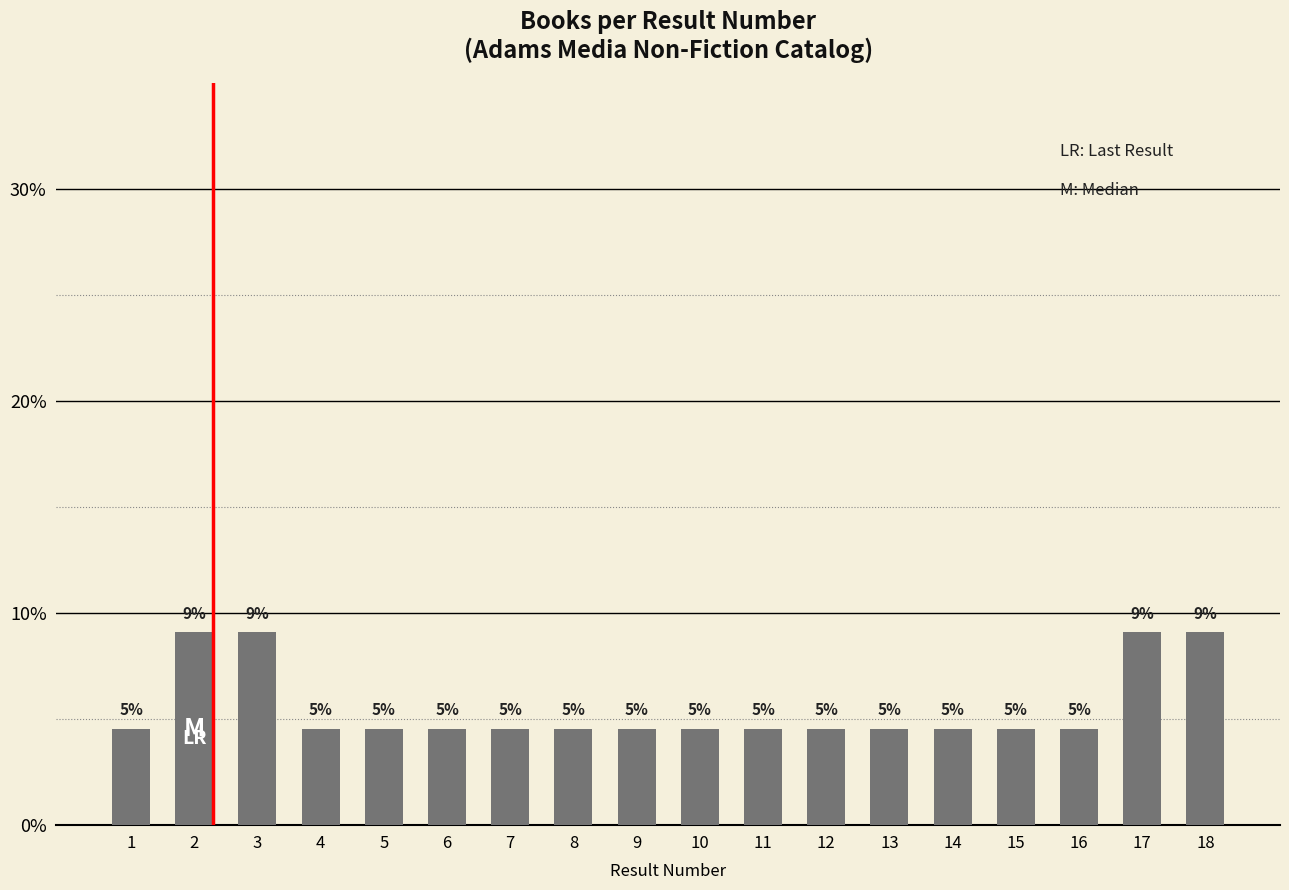

Reading left to right, what are all the values shown in this chart?

1=0.0	2=0.1	3=0.1	4=0.0	5=0.0	6=0.0	7=0.0	8=0.0	9=0.0	10=0.0	11=0.0	12=0.0	13=0.0	14=0.0	15=0.0	16=0.0	17=0.1	18=0.1